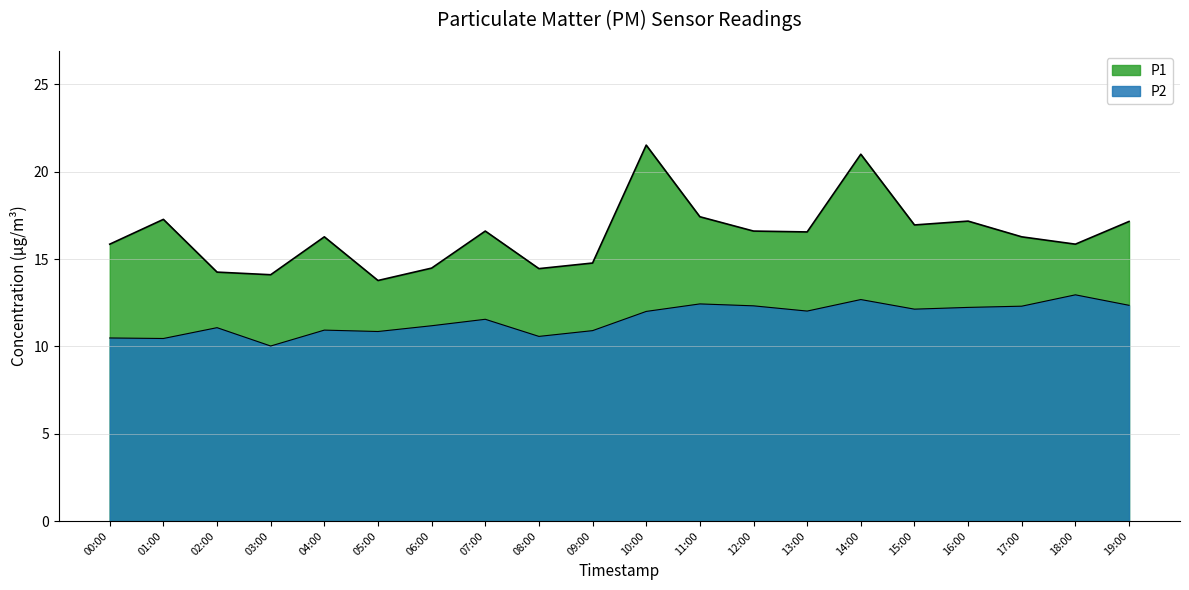

Does the chart have visible grid lines?

Yes